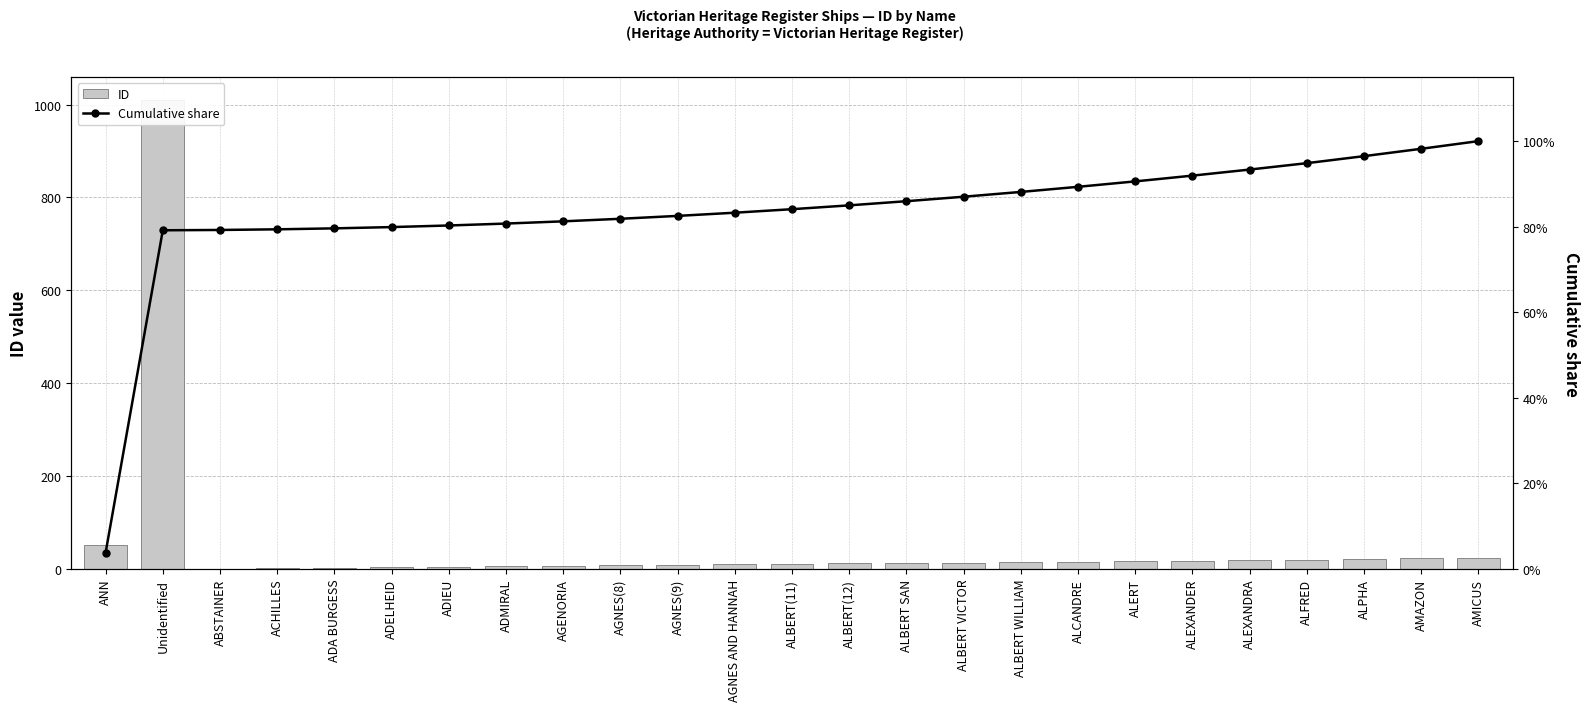

What is the value of the Cumulative share bar at the 25th from the left?

1.0